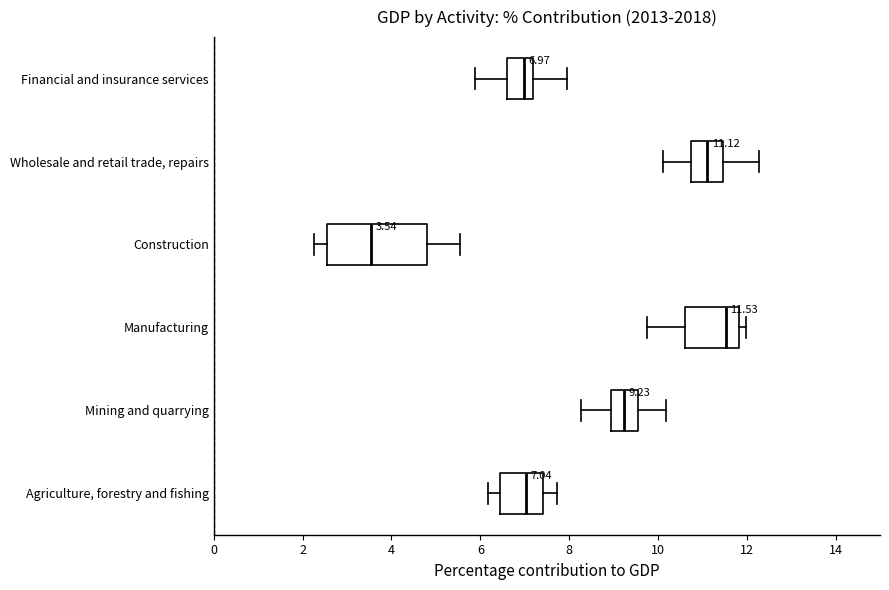

Which box is the widest, from its left edge to its right edge?

Construction